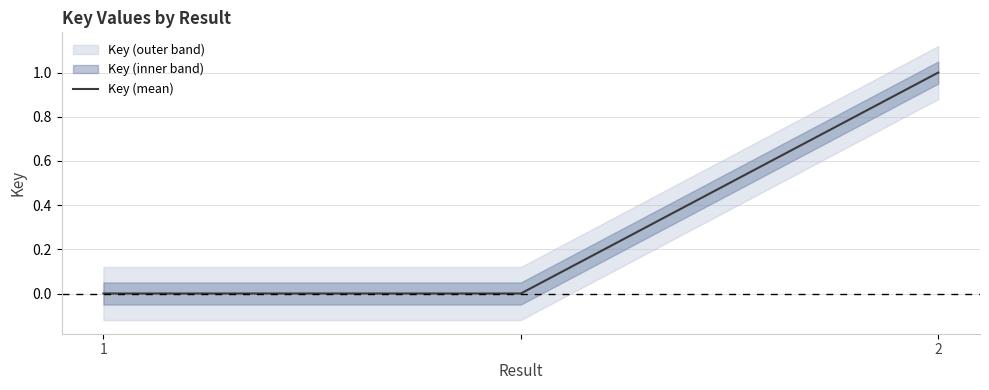

Is this an area chart (filled region under the line)?

No